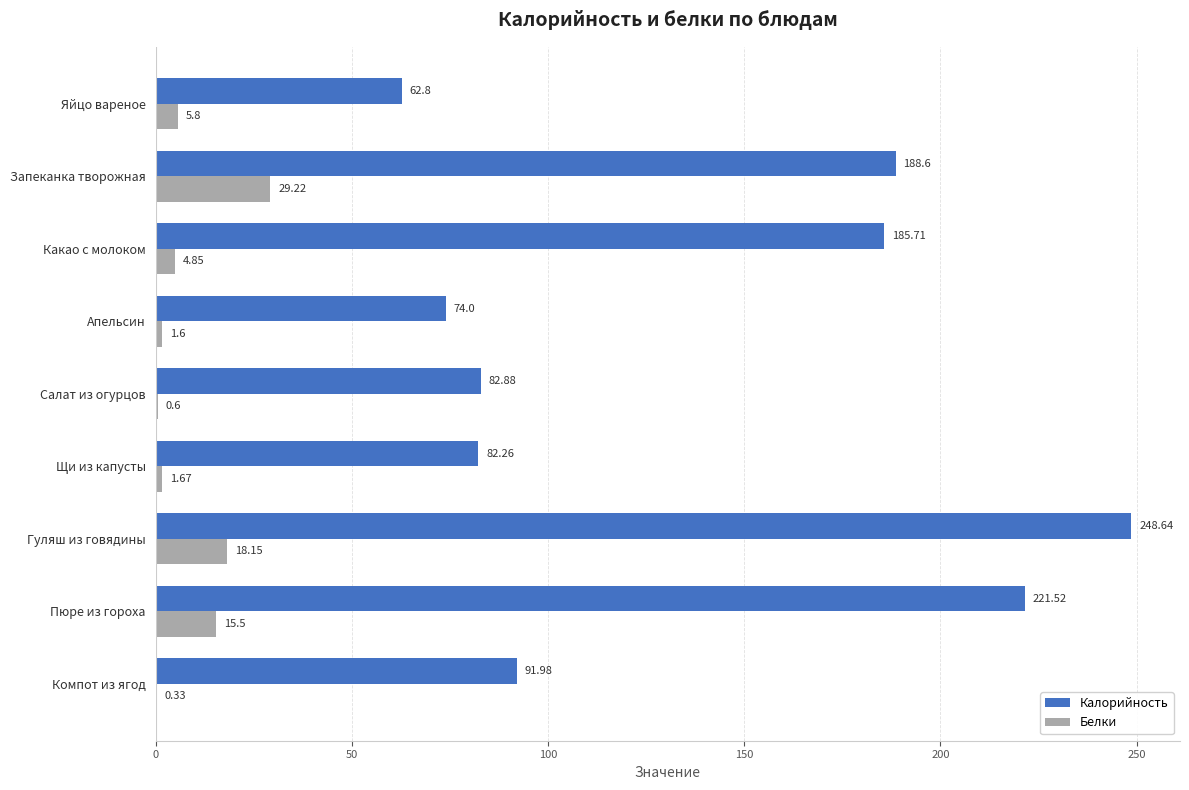

Is the value of Белки at Запеканка творожная greater than the value of Калорийность at Апельсин?

No